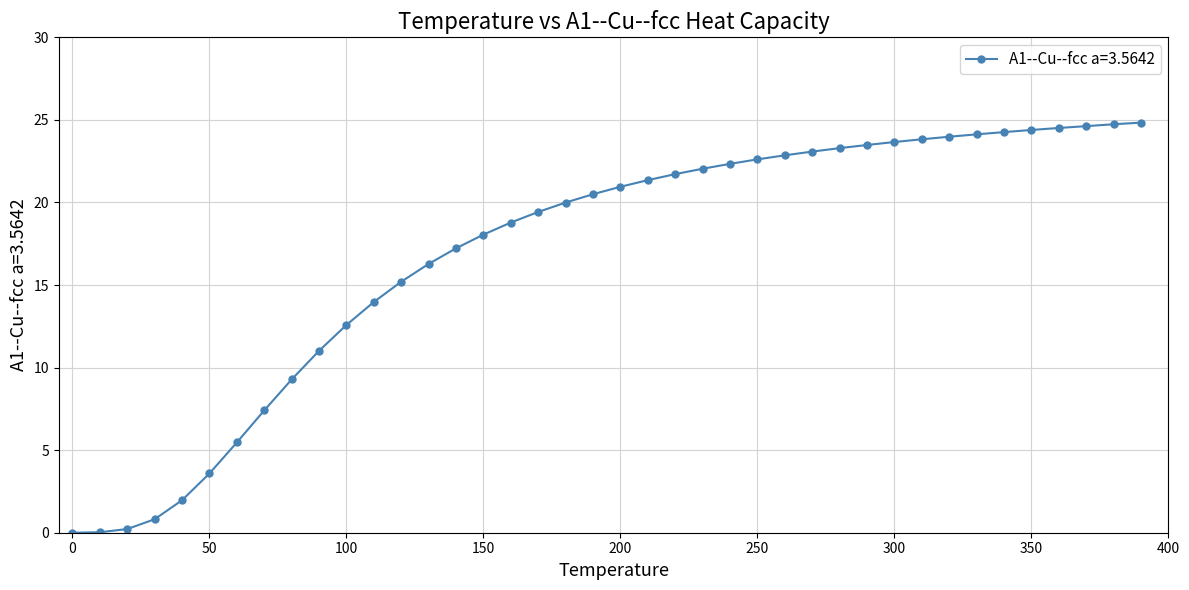

What is the greatest value displayed?

24.8